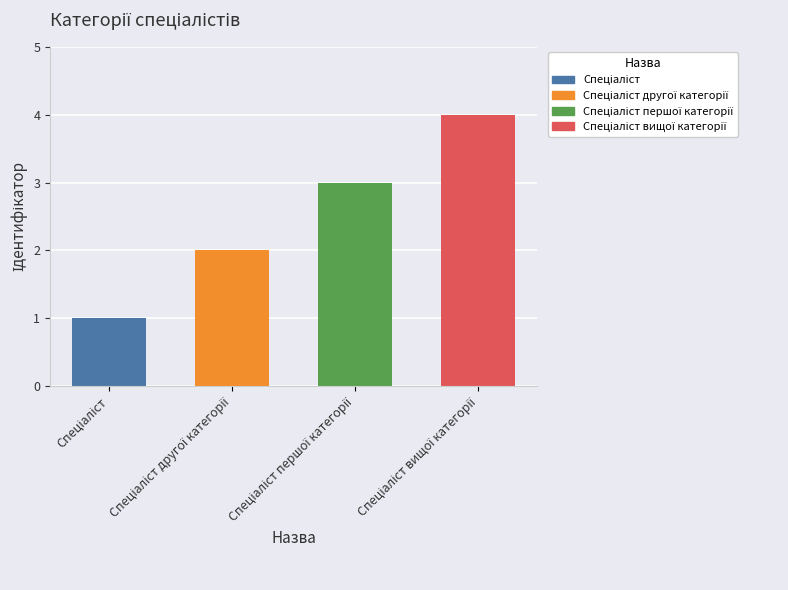

What is the maximum value shown in the chart?

4